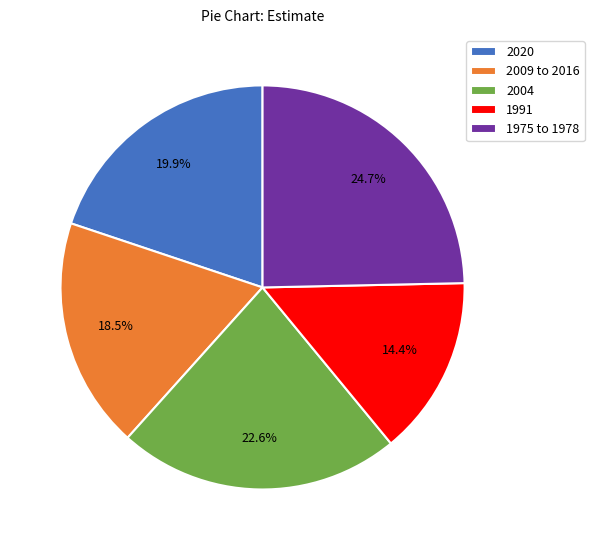

Which slice is the largest?

1975 to 1978